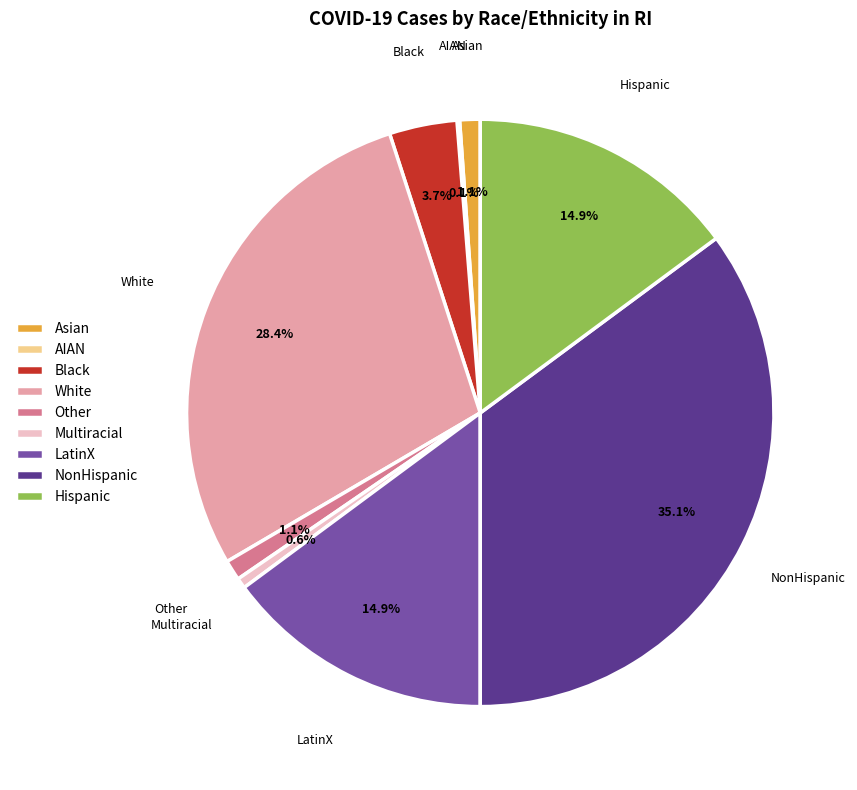

Is it true that Asian is 11% of the pie?

False